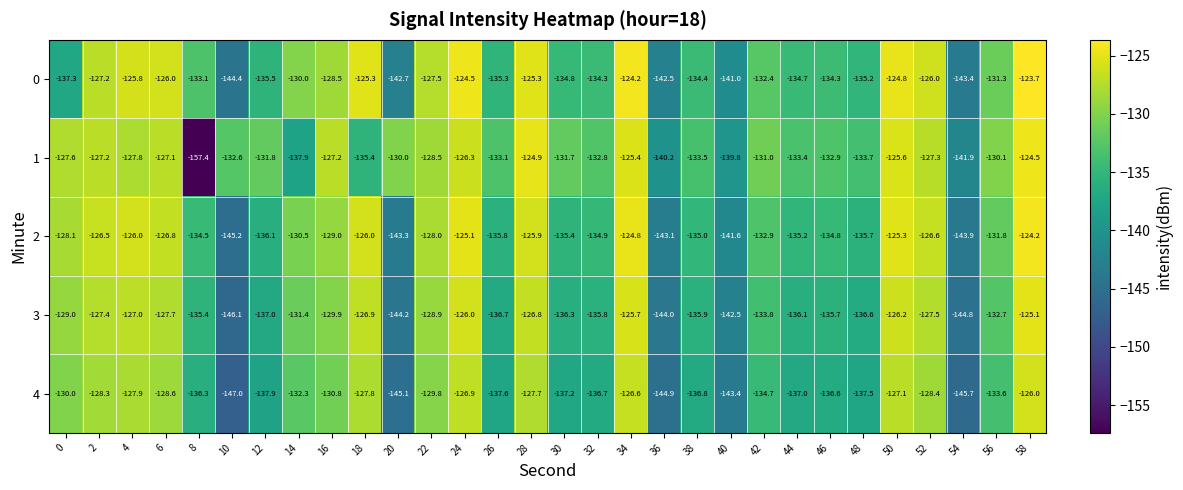

How many values in the 4 series are below -133?

16